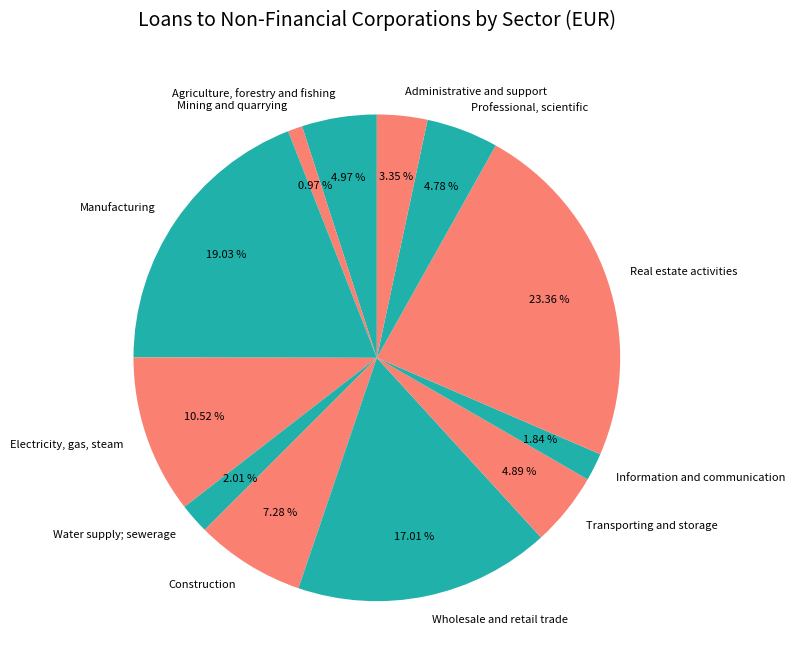

Does Construction account for over 50% of the chart?

No